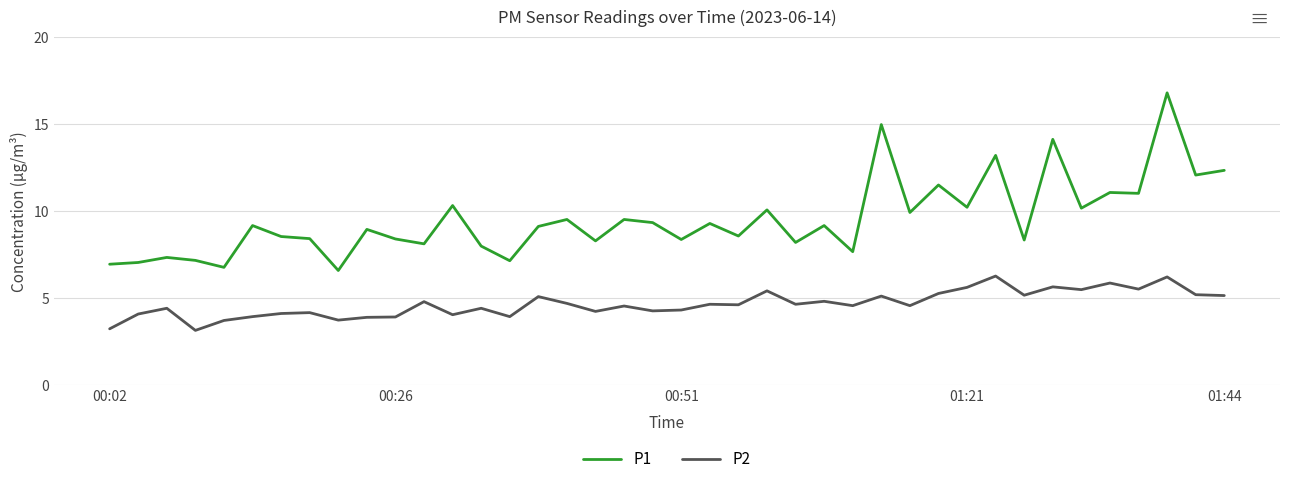

What is the maximum value shown in the chart?

16.8